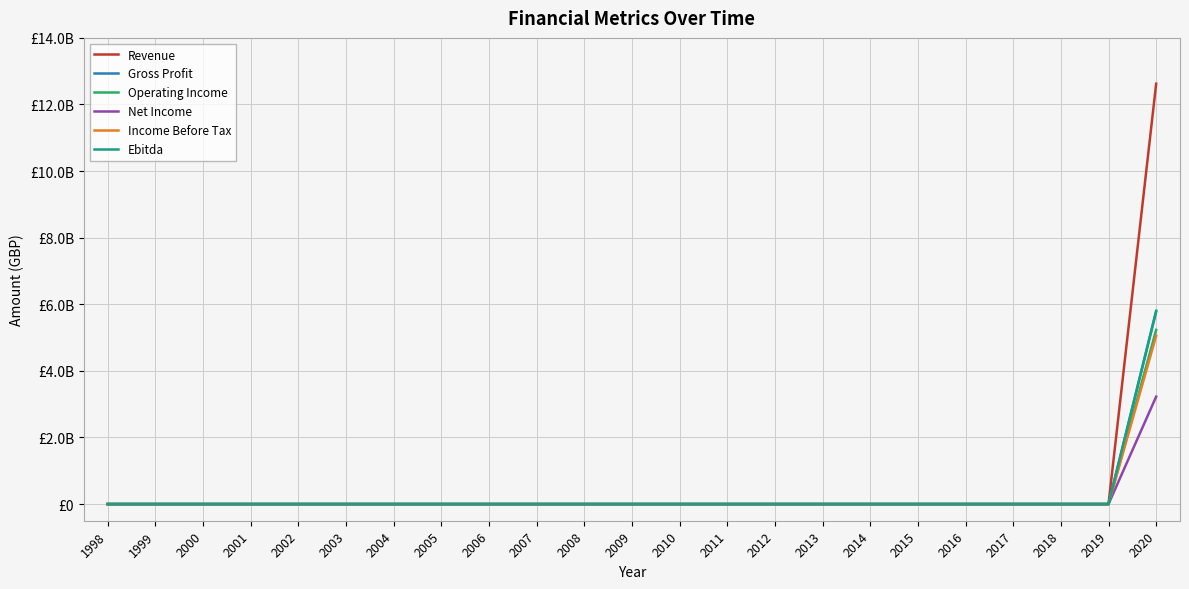

Does the chart display data point markers on the line(s)?

No